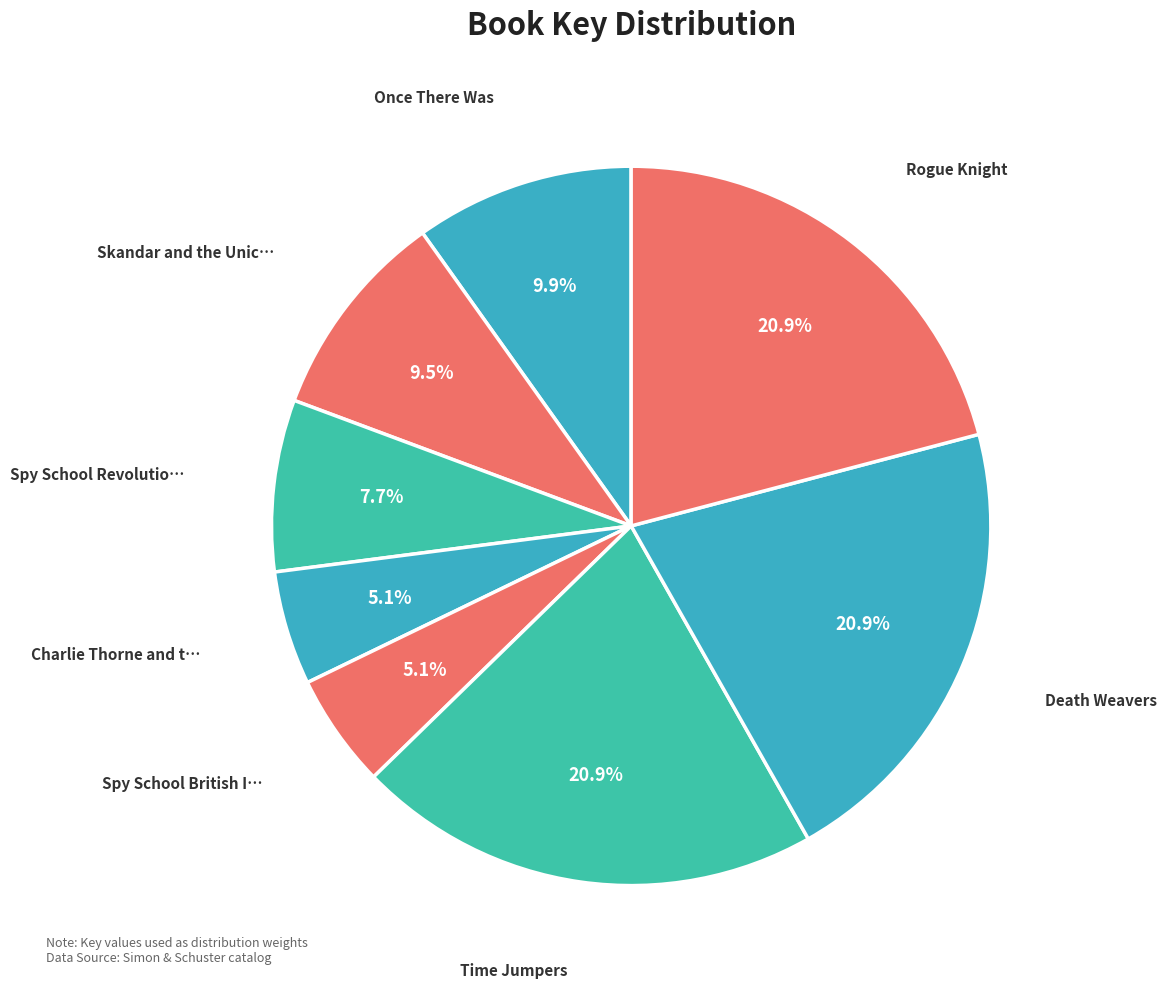

Count the number of slices in the pie.

8